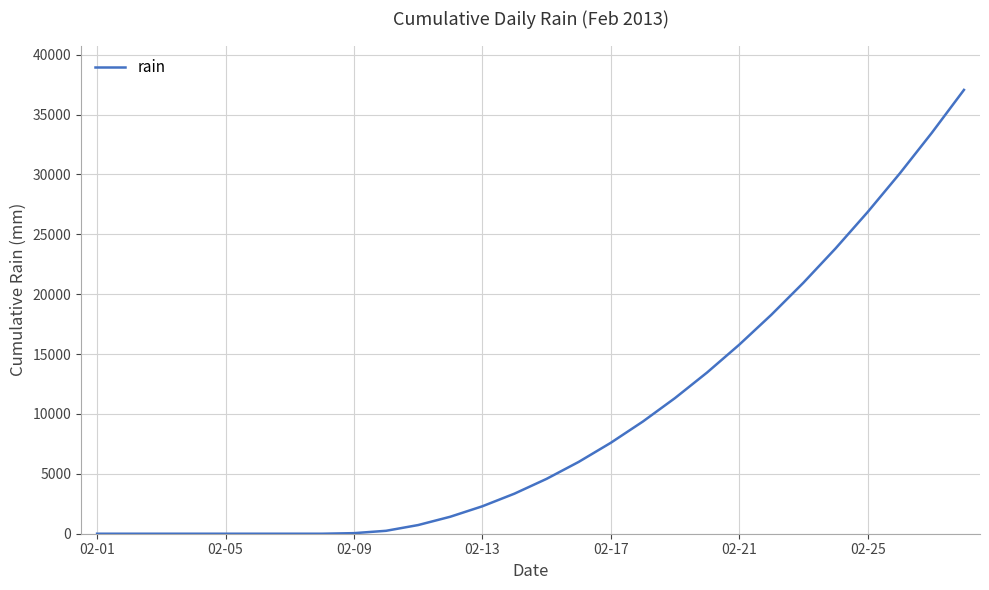

What is the greatest value displayed?

37061.5